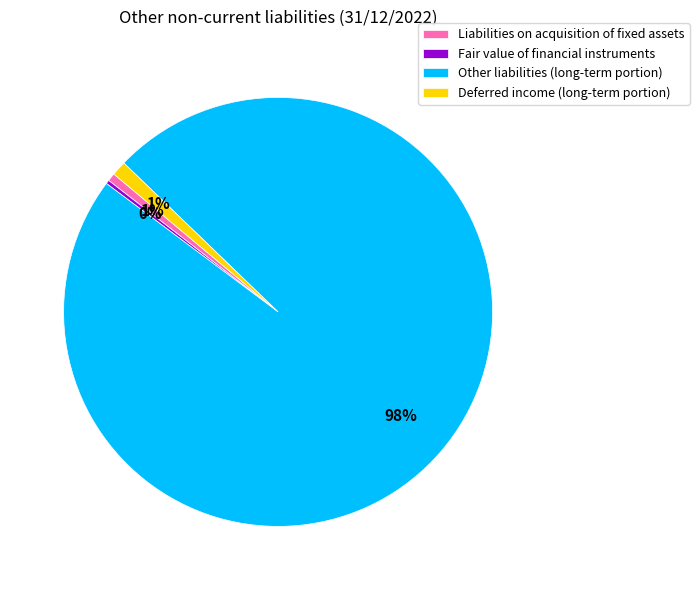

How many segments does this pie chart have?

4